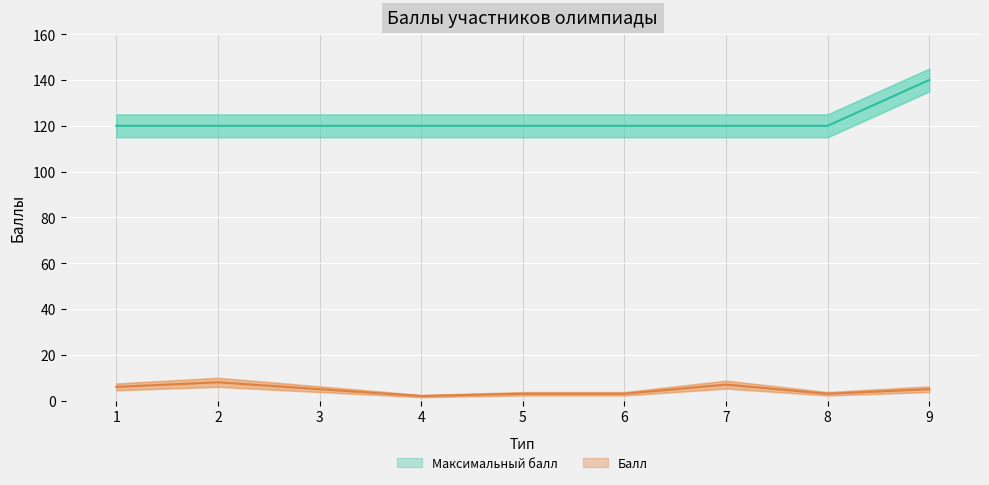

In Балл, how many points are lower than both neighbors (excluding endpoints)?

2